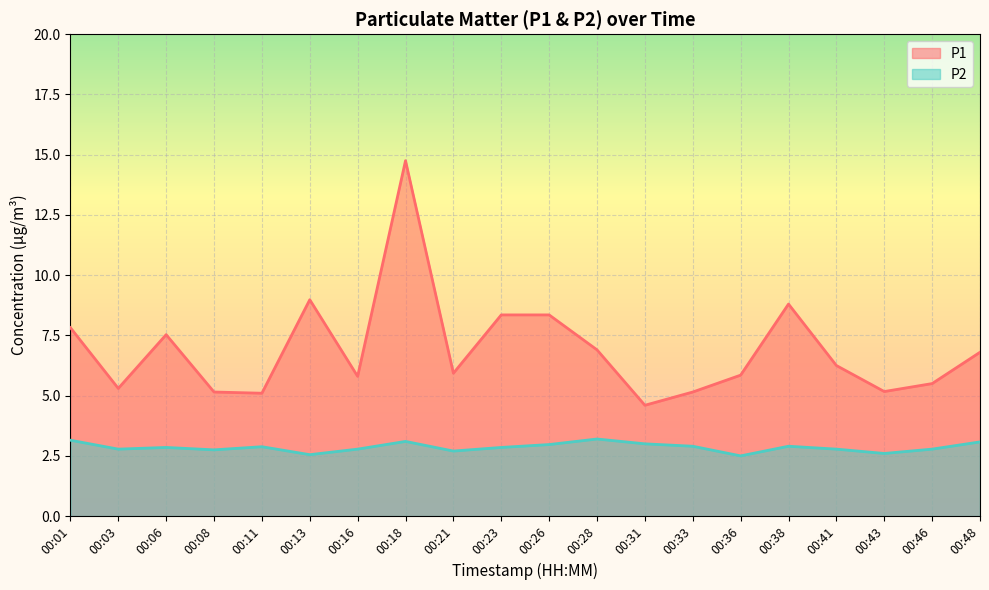

Reading left to right, extract all data points from this chart.

P1: 00:01=7.8	00:03=5.3	00:06=7.5	00:08=5.2	00:11=5.1	00:13=9.0	00:16=5.8	00:18=14.8	00:21=5.9	00:23=8.3	00:26=8.3	00:28=6.9	00:31=4.6	00:33=5.2	00:36=5.8	00:38=8.8	00:41=6.2	00:43=5.2	00:46=5.5	00:48=6.8
P2: 00:01=3.1	00:03=2.8	00:06=2.9	00:08=2.8	00:11=2.9	00:13=2.5	00:16=2.8	00:18=3.1	00:21=2.7	00:23=2.9	00:26=3.0	00:28=3.2	00:31=3.0	00:33=2.9	00:36=2.5	00:38=2.9	00:41=2.8	00:43=2.6	00:46=2.8	00:48=3.1